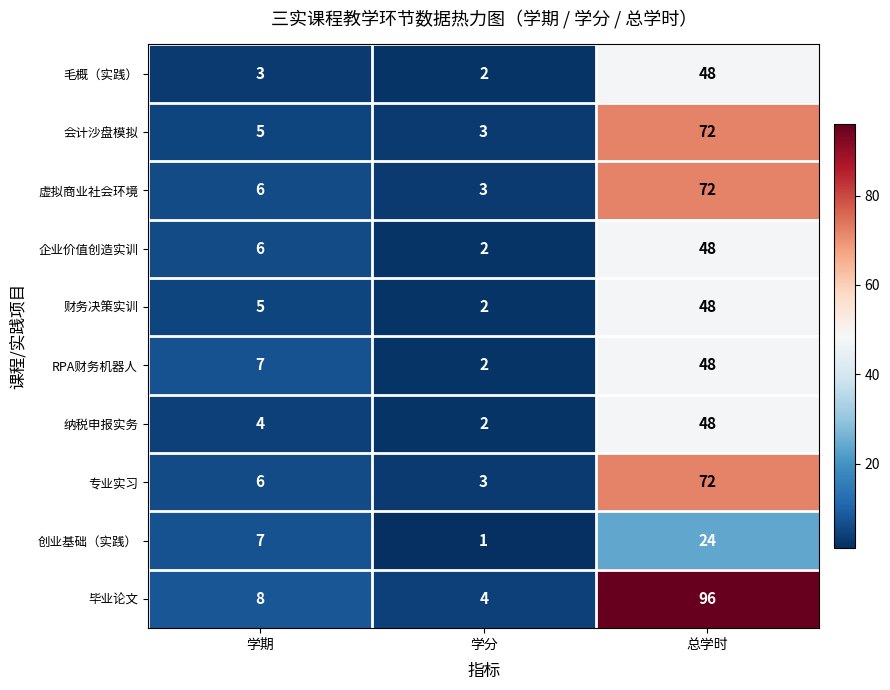

What is the average value of the 毕业论文 series?

36